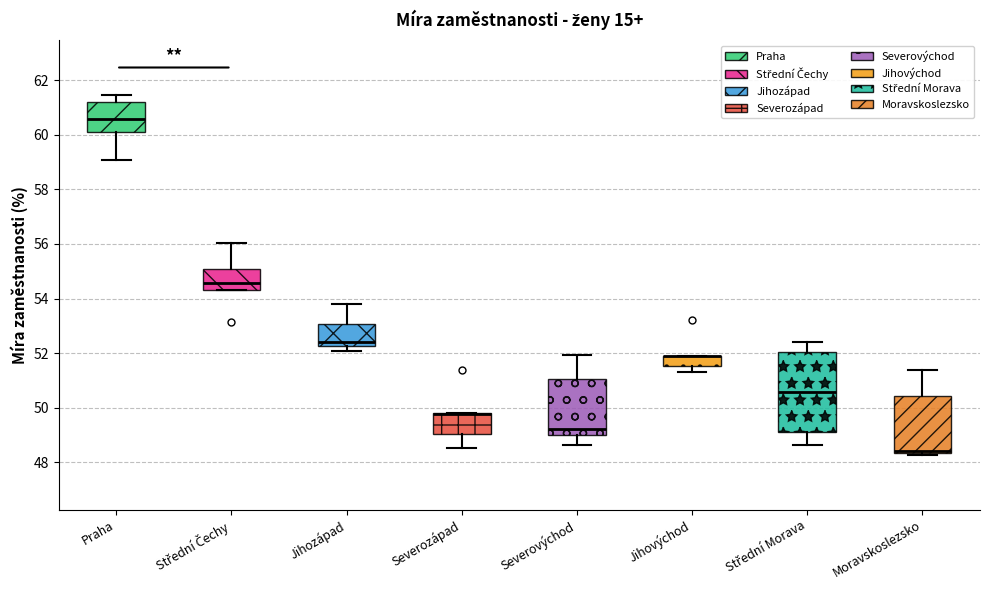

Reading left to right, transcribe this box plot: for each box, give where its median line is, the range the box spans, and where its two whiskers end, as read against the y-axis. The values are not printed on the chart, so give them approximately, as read against the axis.

Praha: median 60.6, box 60.0 to 61.2, whiskers 59.0 to 61.4
Střední Čechy: median 54.6, box 54.4 to 55.0, whiskers 54.4 to 56.0
Jihozápad: median 52.4, box 52.2 to 53.0, whiskers 52.0 to 53.8
Severozápad: median 49.8 (drawn on the box's upper edge), box 49.0 to 49.8, whiskers 48.6 to 49.8
Severovýchod: median 49.2, box 49.0 to 51.0, whiskers 48.6 to 52.0
Jihovýchod: median 51.8 (drawn on the box's upper edge), box 51.6 to 52.0, whiskers 51.4 to 52.0
Střední Morava: median 50.6, box 49.2 to 52.0, whiskers 48.6 to 52.4
Moravskoslezsko: median 48.4 (drawn on the box's lower edge), box 48.4 to 50.4, whiskers 48.2 to 51.4